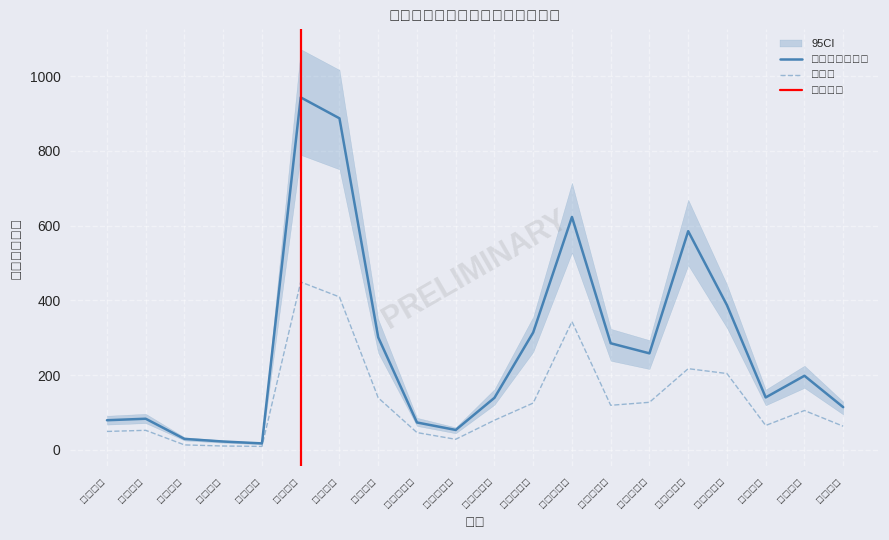

Is it true that 世帯計 equals 168 at 豊岡新町?

False